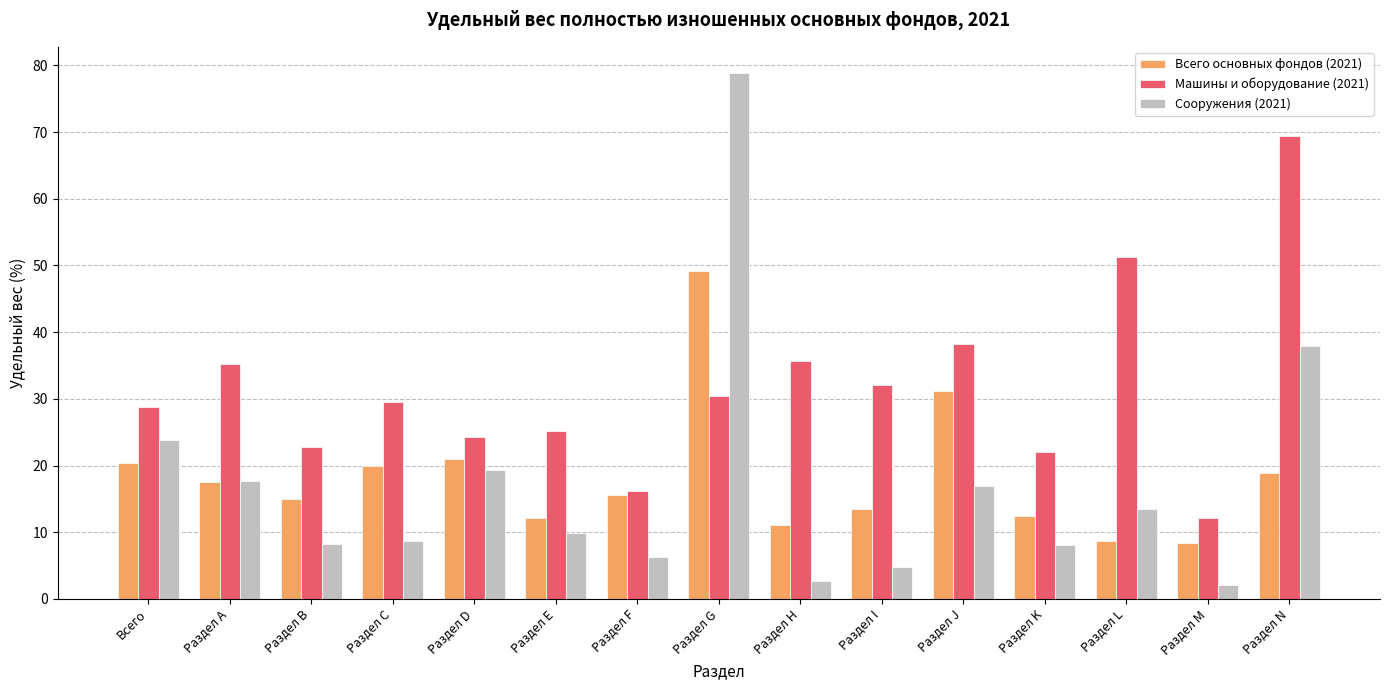

What is the minimum value shown in the chart?

2.0